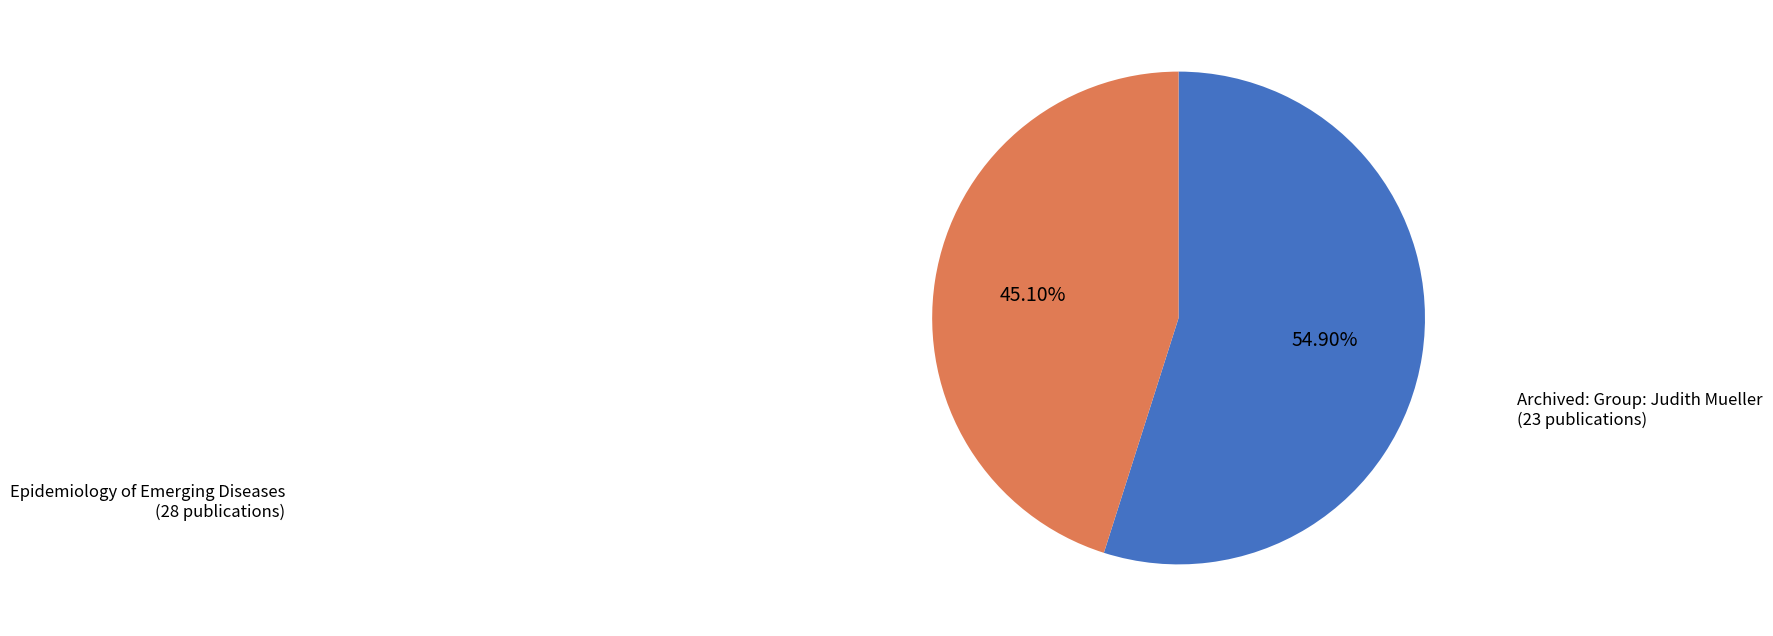

Count the number of slices in the pie.

2